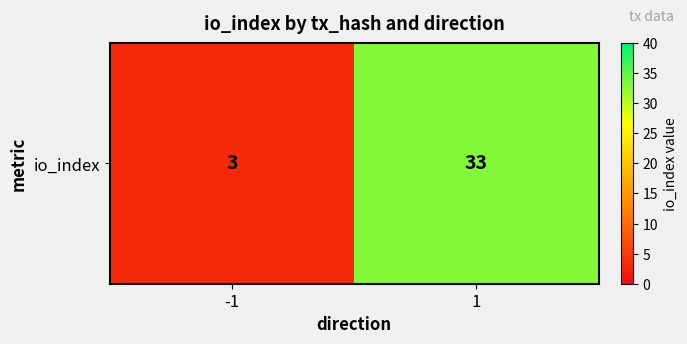

How many values are below 33?

1